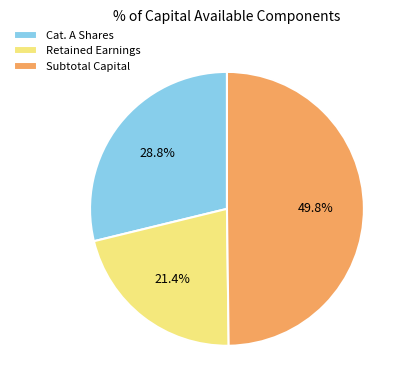

Which has a higher value, Retained Earnings or Cat. A Shares?

Cat. A Shares